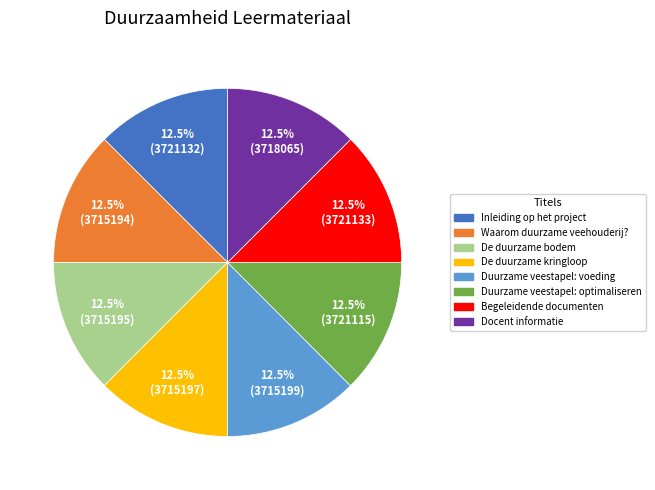

Is there any slice that represents more than half of the pie?

No